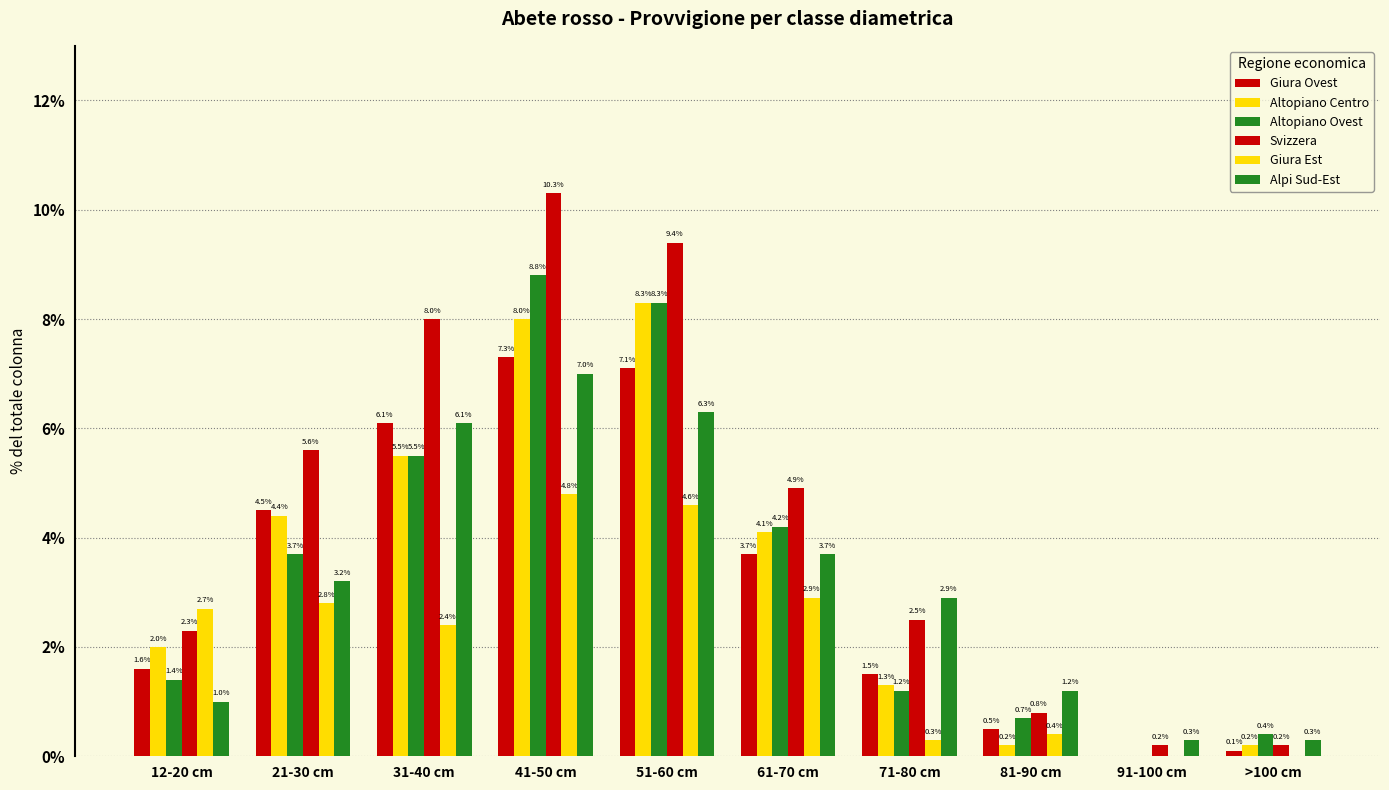

How many categories are shown in the chart?

10